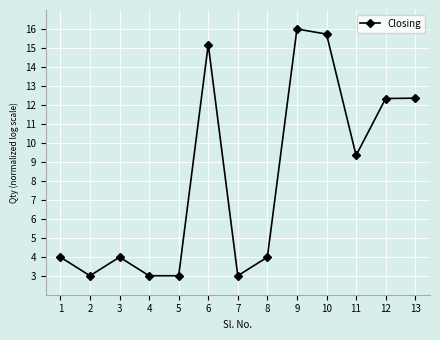

Approximately how many times larger is the value at 5 compared to 13?

0.2